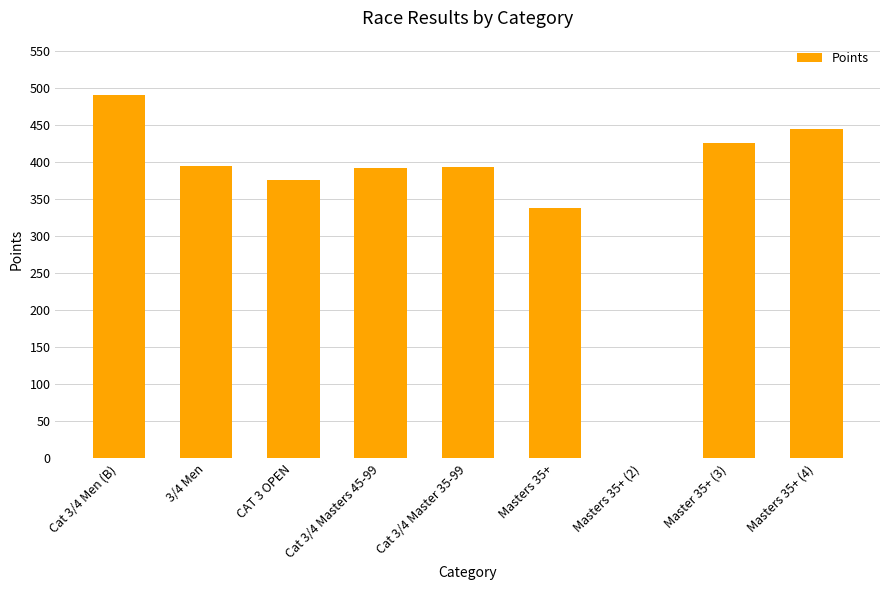

The chart shows a value of 0.0 at Masters 35+ (2). True or false?

True